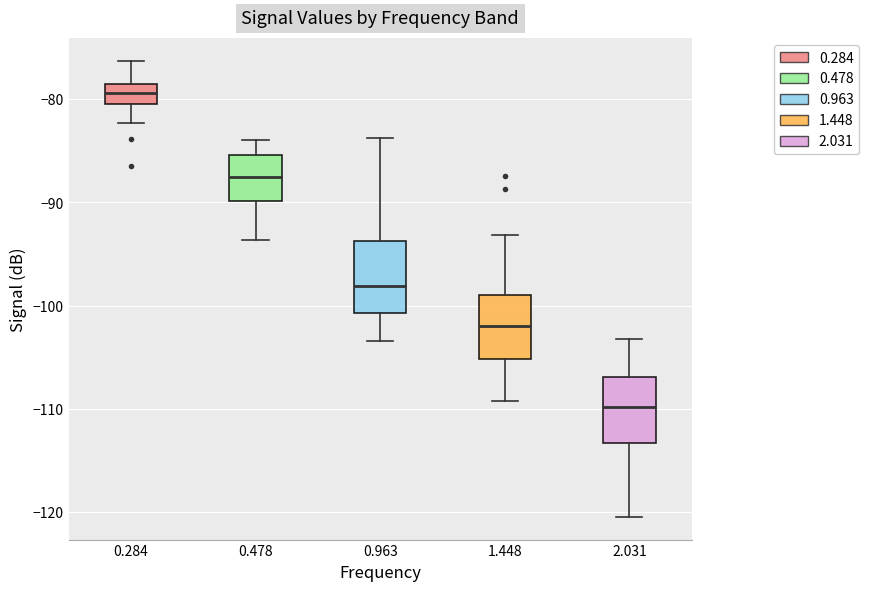

Which box has the highest median line?

0.284